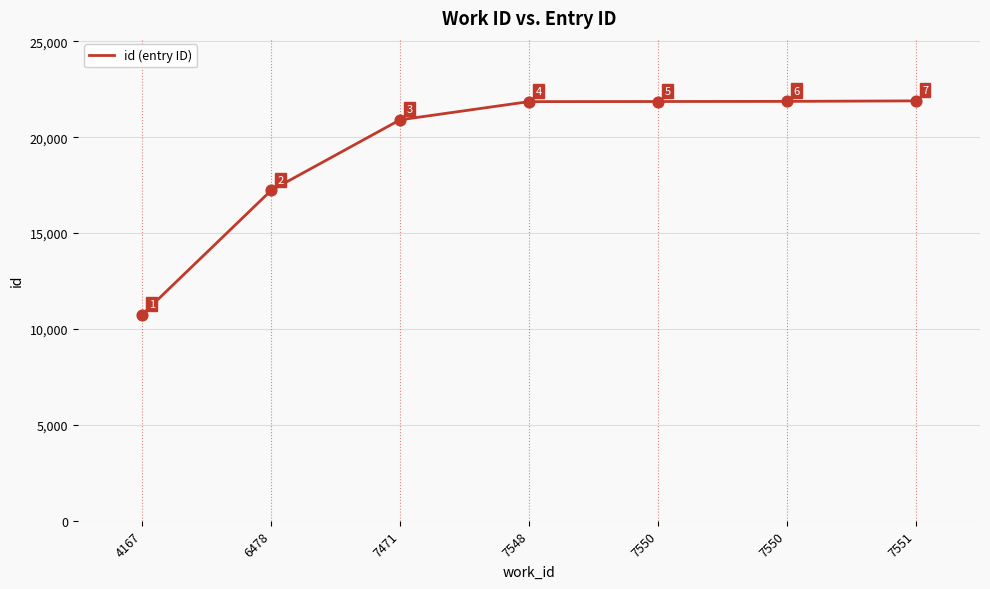

Does the chart have visible grid lines?

Yes